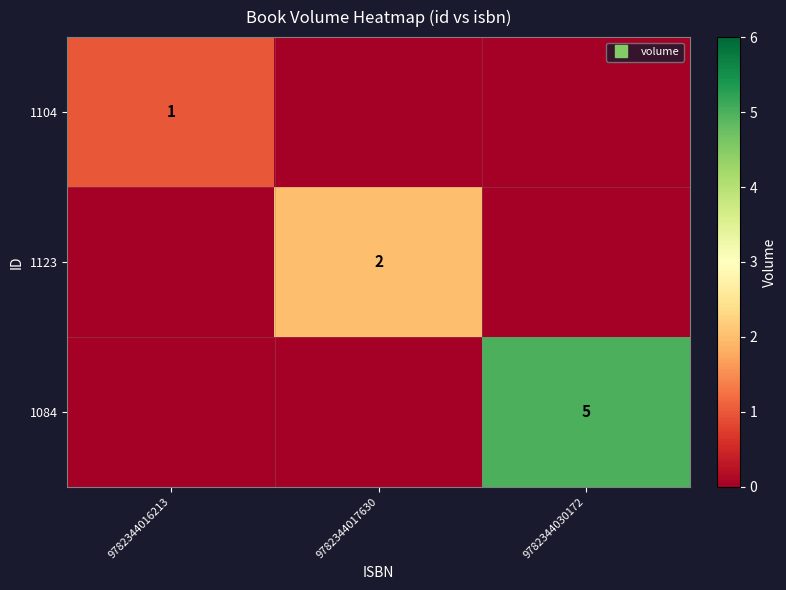

Between 9782344017630 and 9782344030172, which is larger?

9782344017630